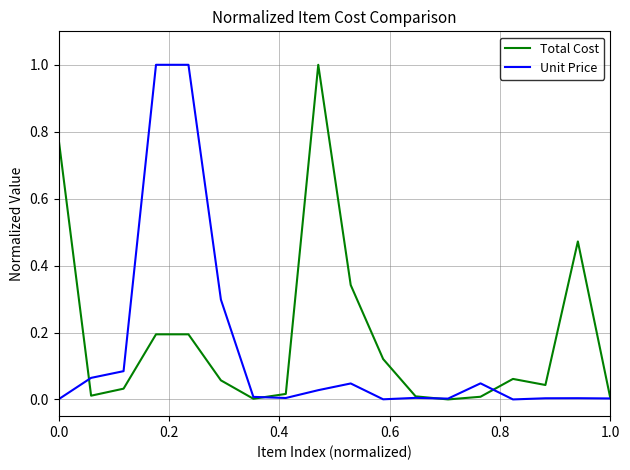

What is the maximum value for Total Cost?

1.0